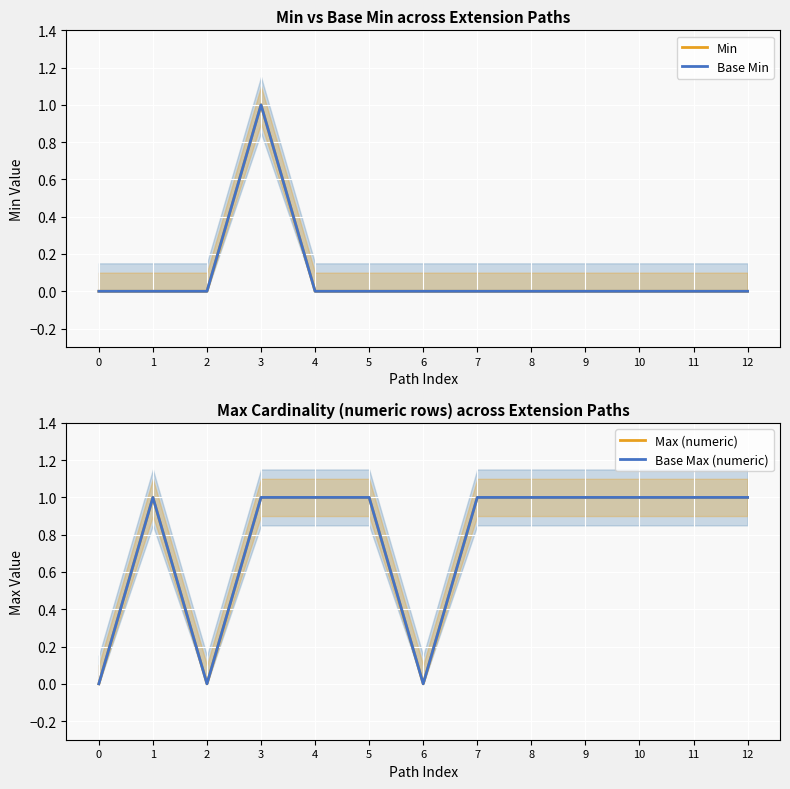

Which has a higher value, 7 or 1?

7